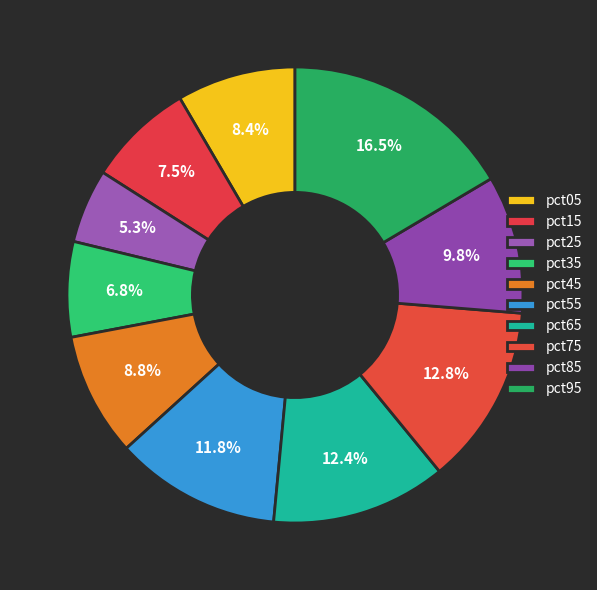

To the nearest percent, what portion does pct45 represent?

9%